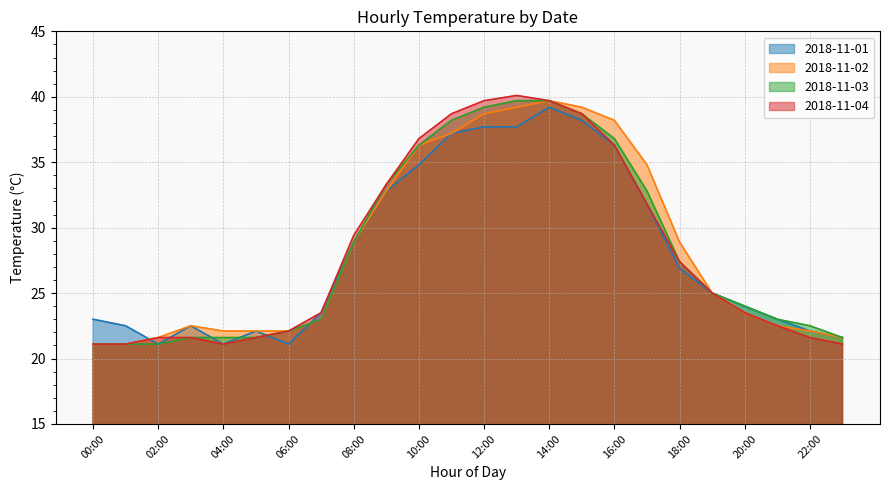

True or false: 2018-11-01 has more than 2 interior local peaks.

True